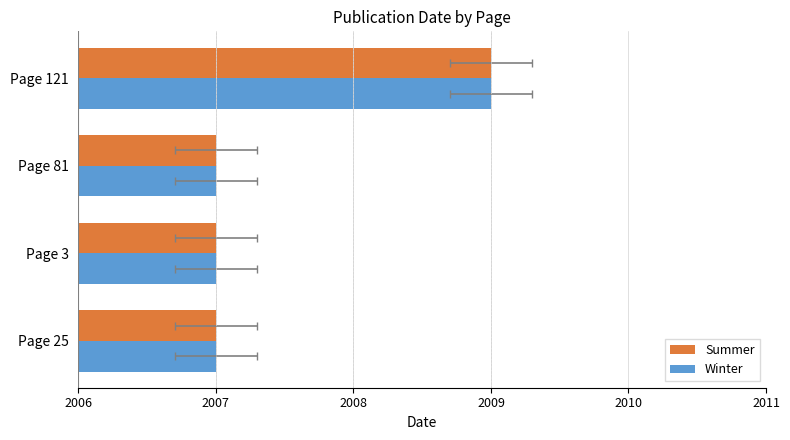

Where is Summer nearest to the value 2?

Page 25